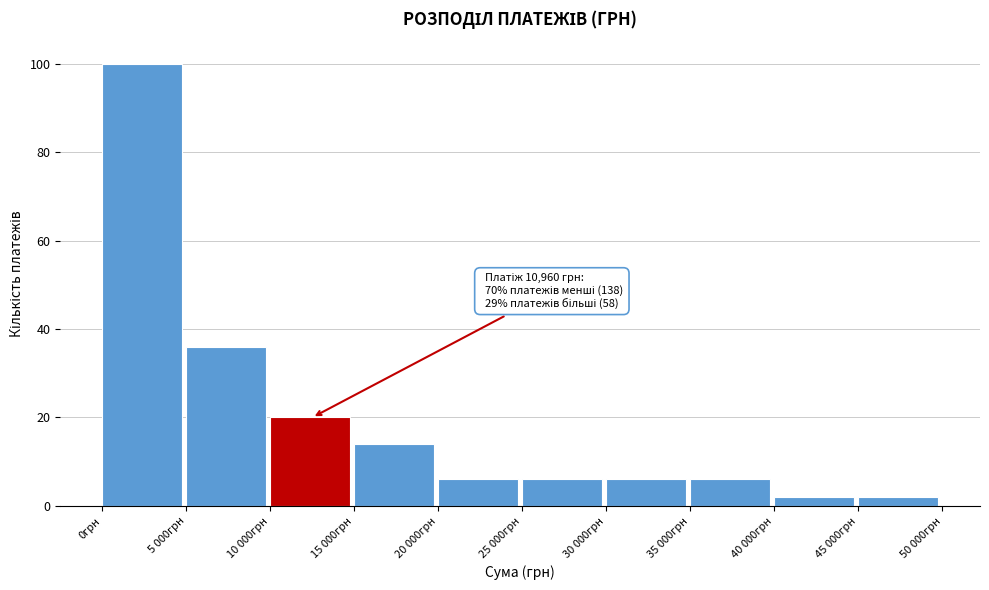

Reading left to right, list all the values displayed in this chart.

0грн=100	5 000грн=36	10 000грн=20	15 000грн=14	20 000грн=6	25 000грн=6	30 000грн=6	35 000грн=6	40 000грн=2	45 000грн=2